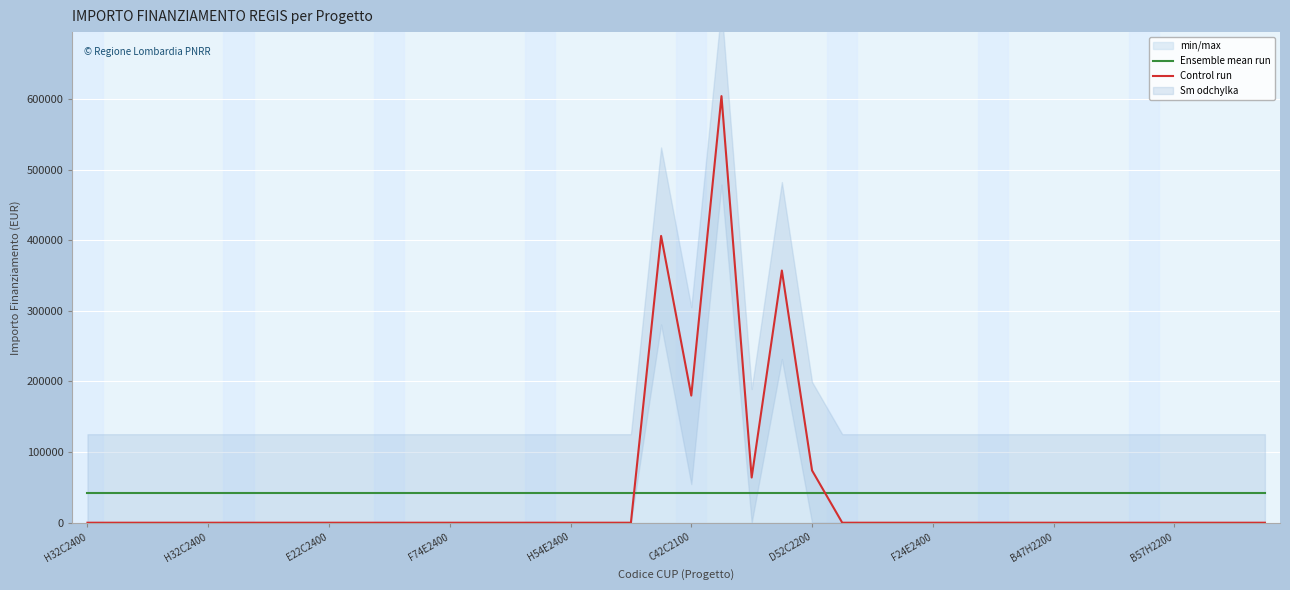

Which series has the largest range (max minus min)?

Control run